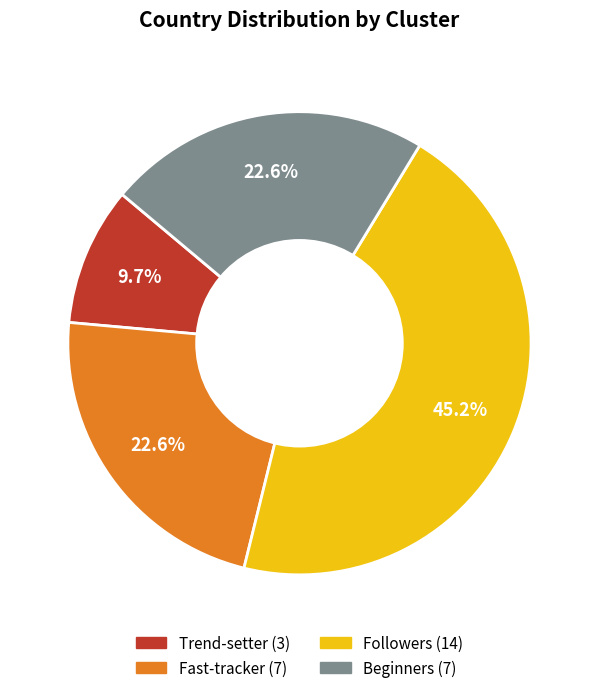

Does Beginners account for over 50% of the chart?

No